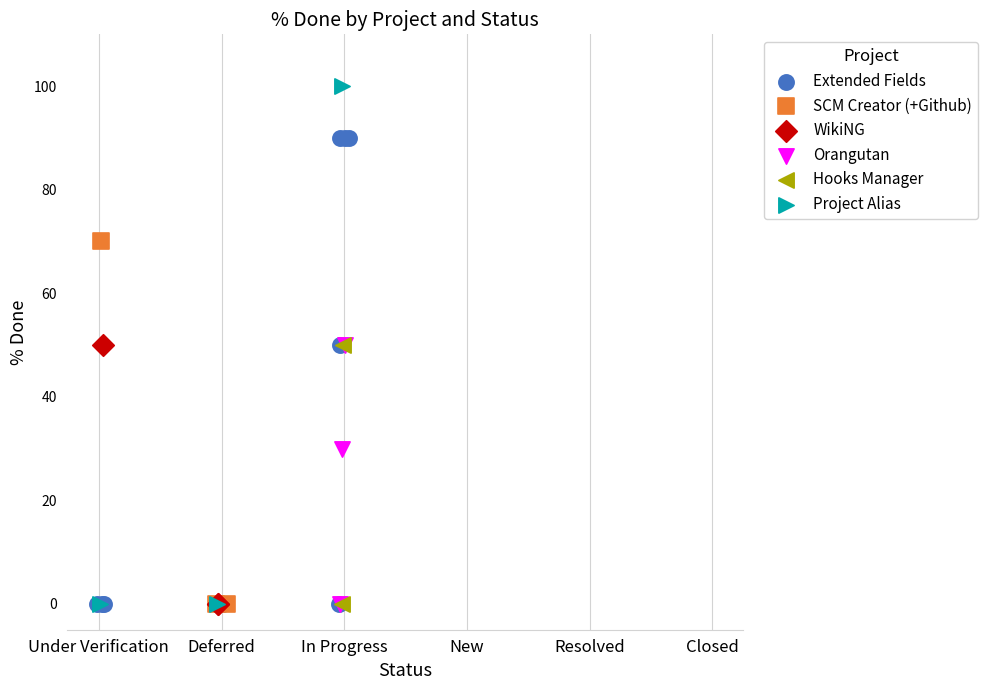

What are all the series names shown in the legend?

Extended Fields, SCM Creator (+Github), WikiNG, Orangutan, Hooks Manager, Project Alias